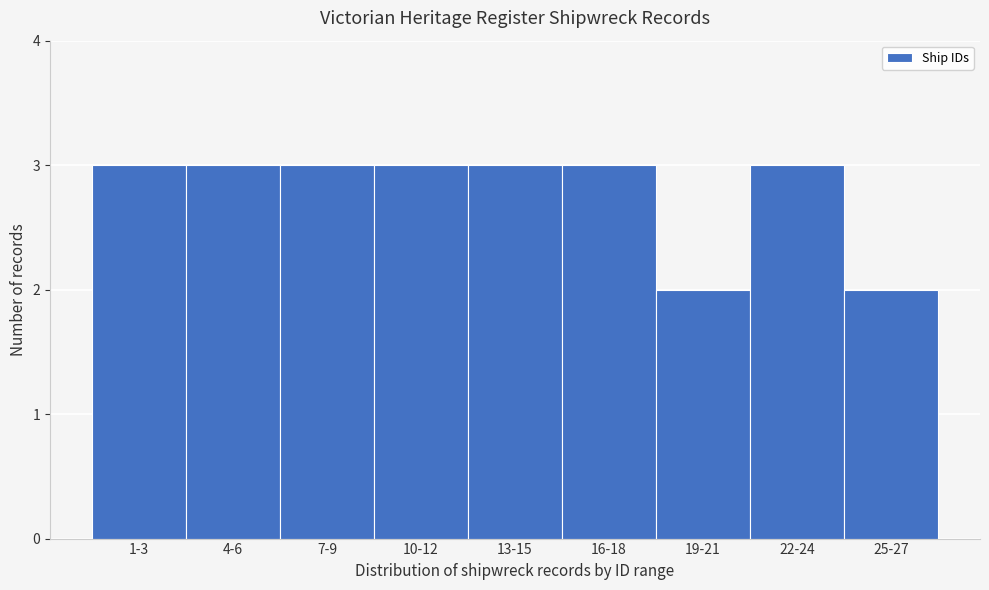

Reading left to right, what are all the values shown in this chart?

3	3	3	3	3	3	2	3	2